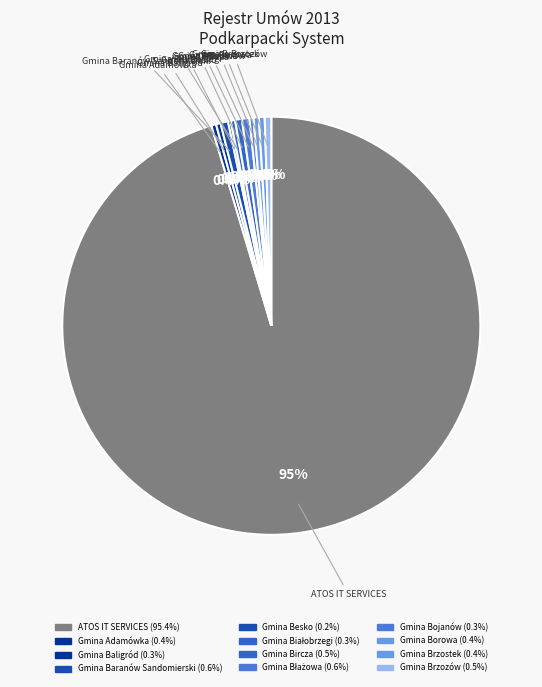

Is there any slice that represents more than half of the pie?

Yes